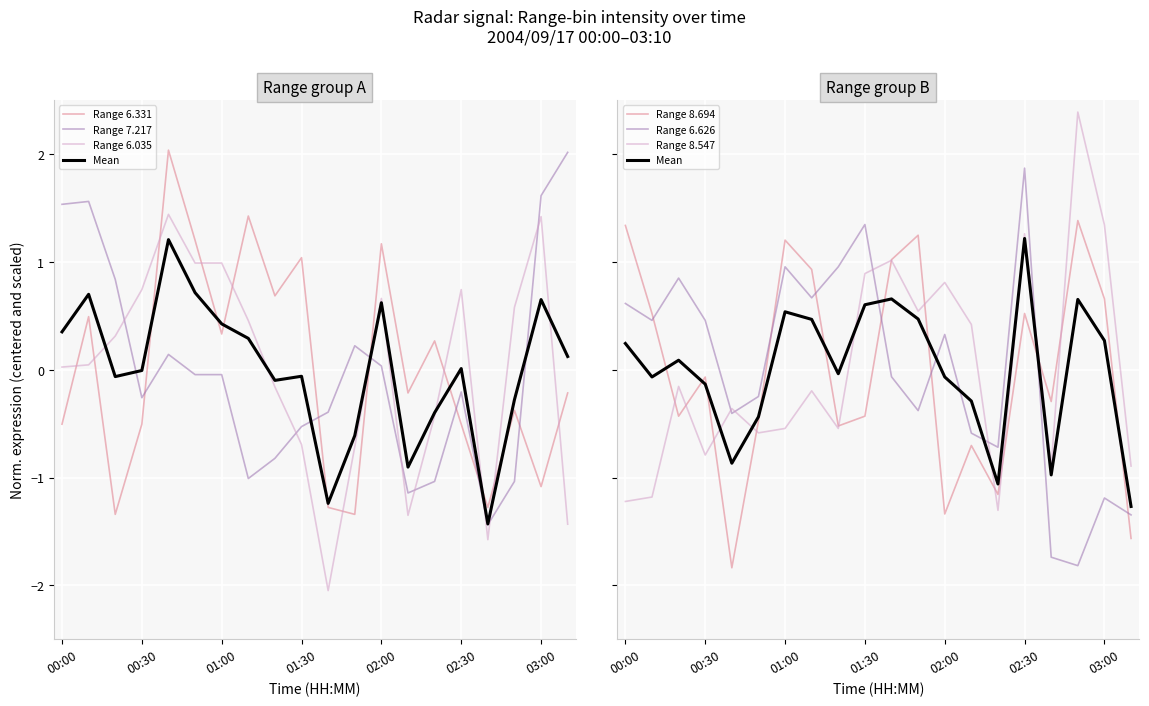

How many categories are shown in the chart?

20